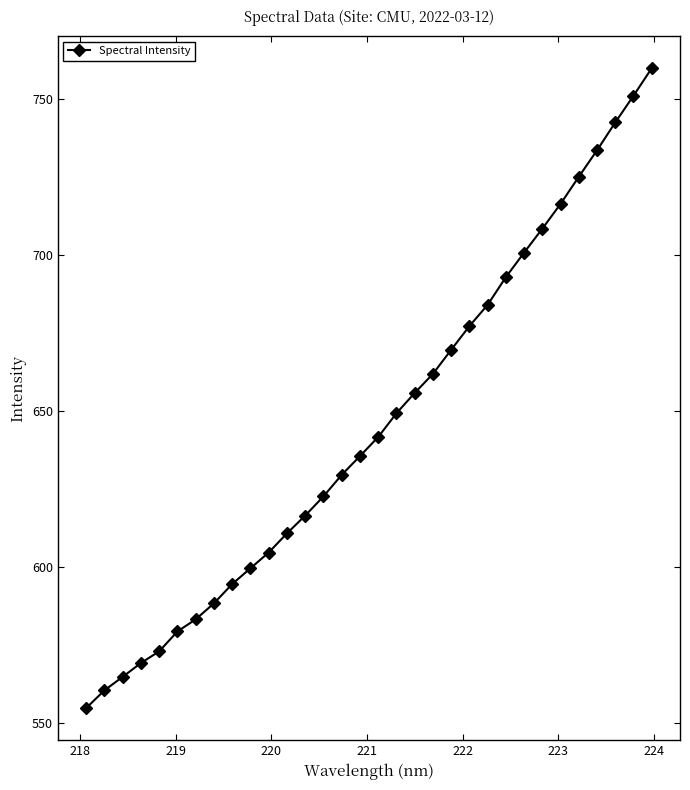

What is the sum of all values?

20657.2